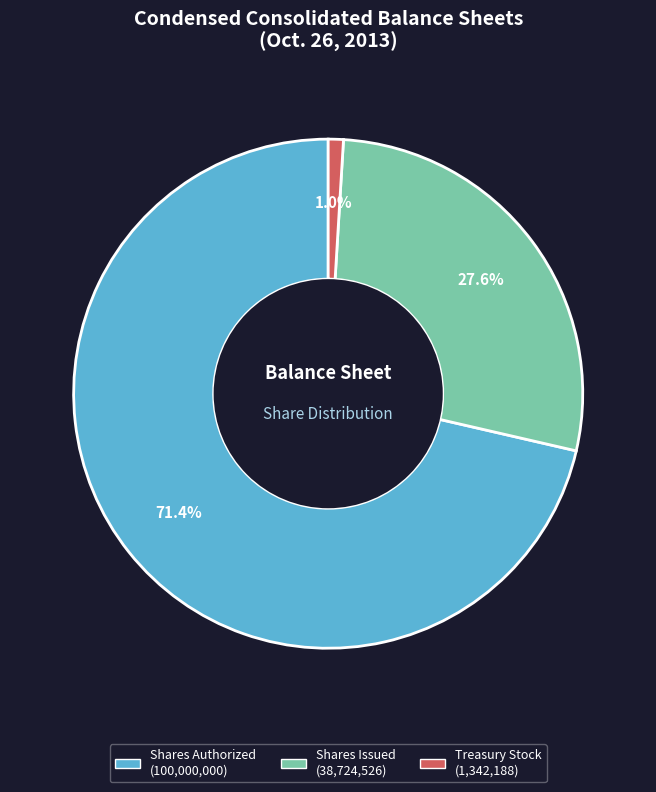

Is there a majority slice in this chart?

Yes